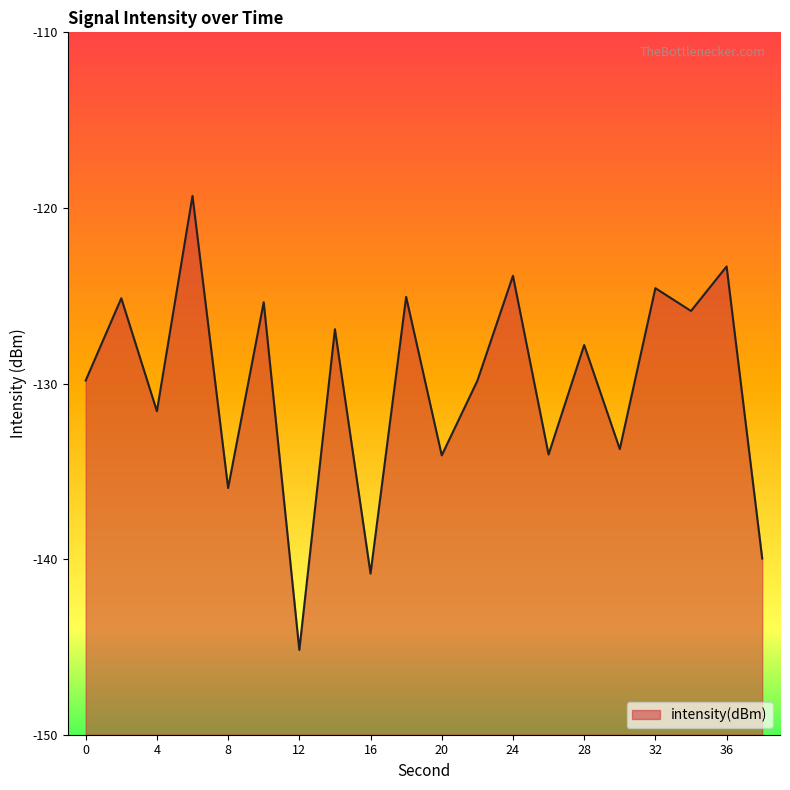

What is the difference between the values at 0 and 34?

4.0